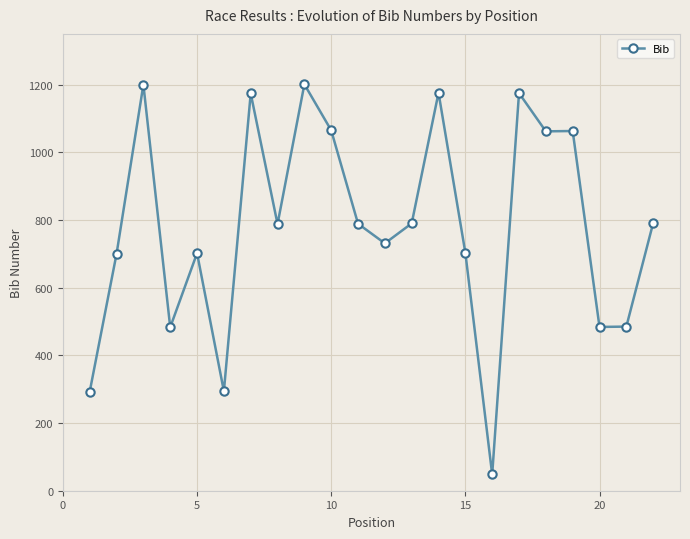

What is the minimum value shown in the chart?

48